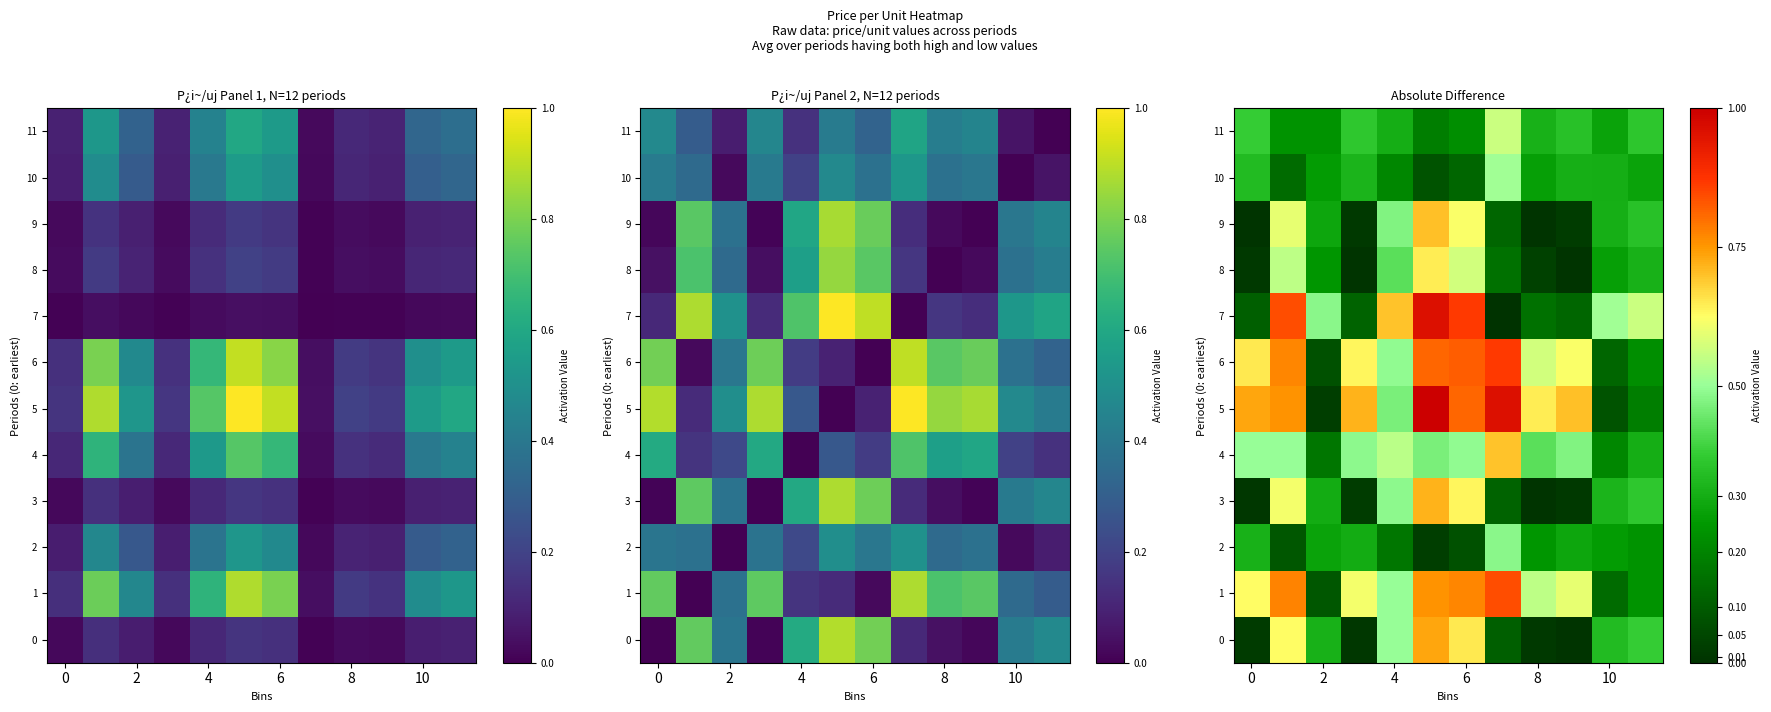

List the series in order of their peak value, highest first.

5, 7, 6, 1, 0, 3, 9, 4, 8, 11, 10, 2